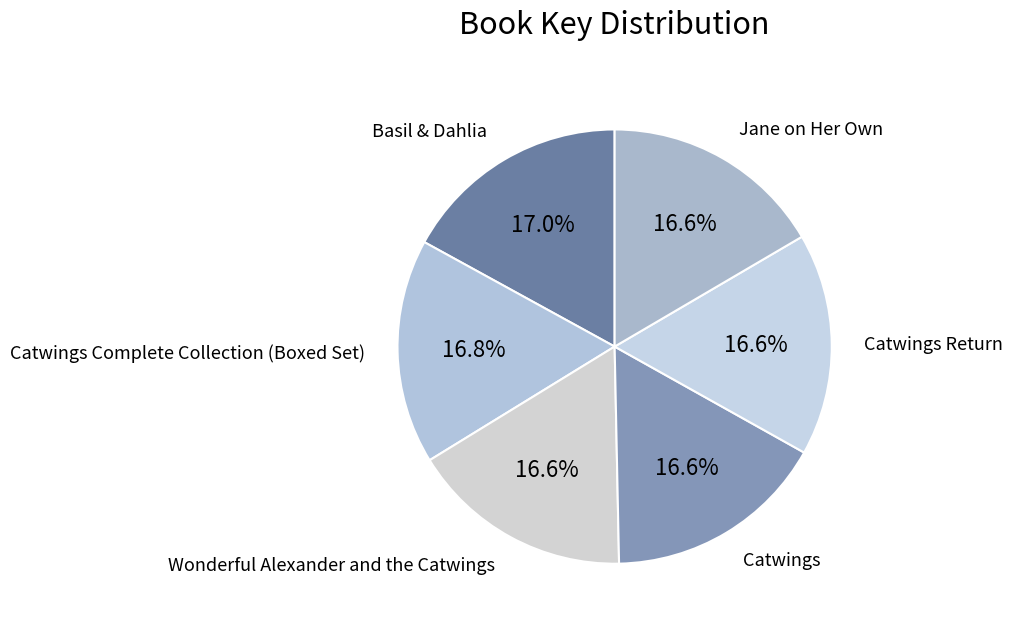

How many segments does this pie chart have?

6